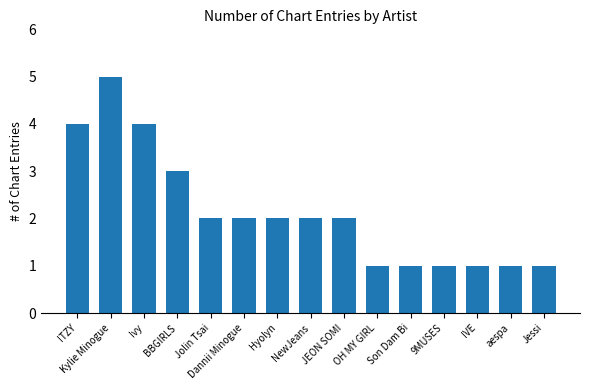

What is the label of the 10th bar from the left?

OH MY GIRL